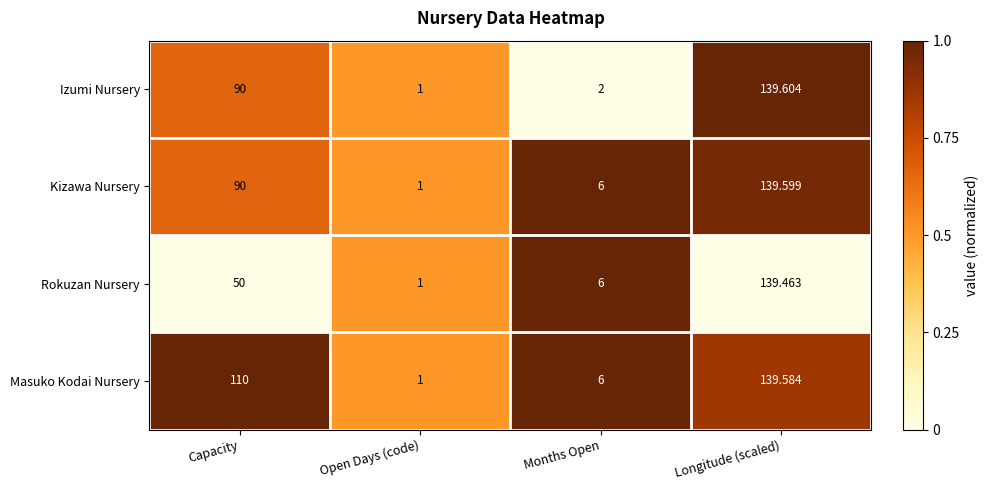

How many data points does each series have?

4